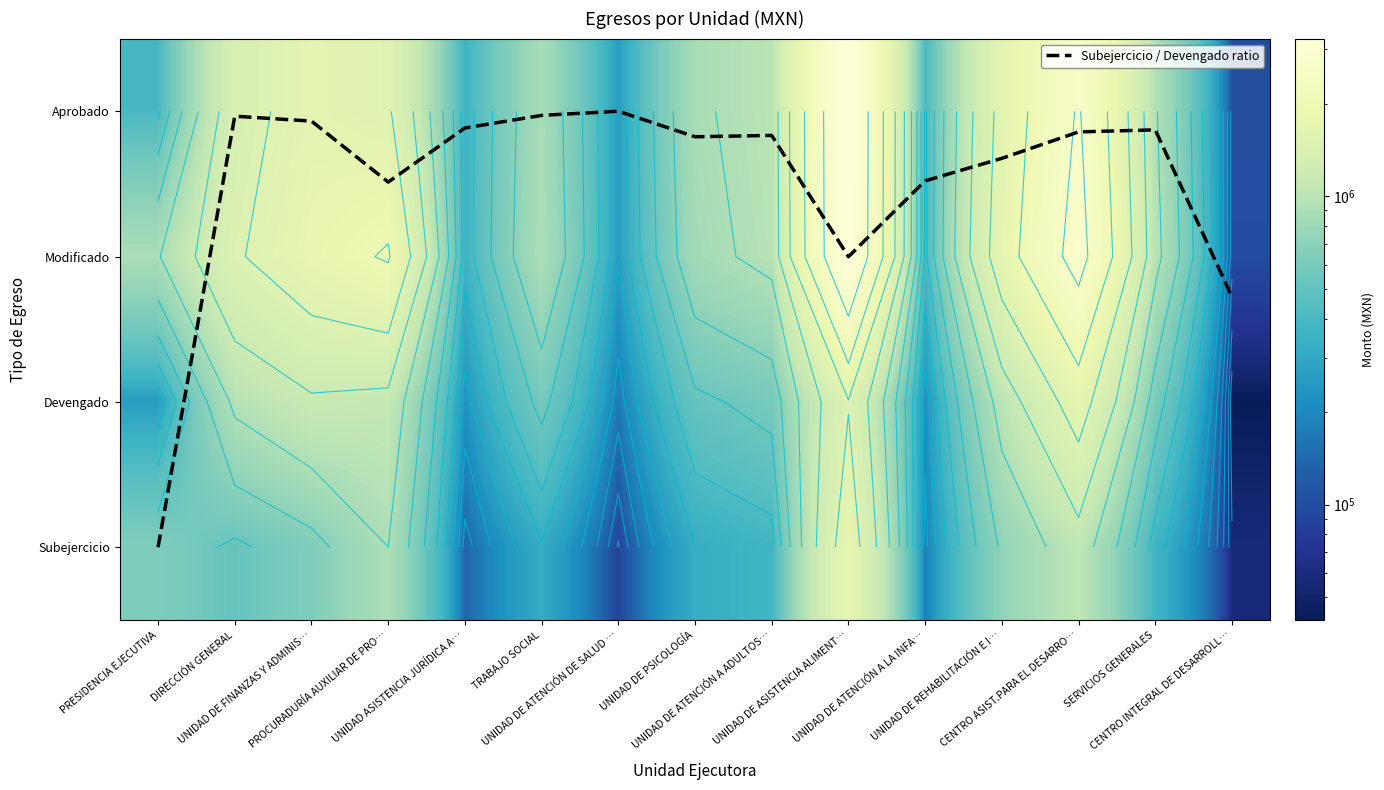

What is the average value of the Devengado series?

703798.4